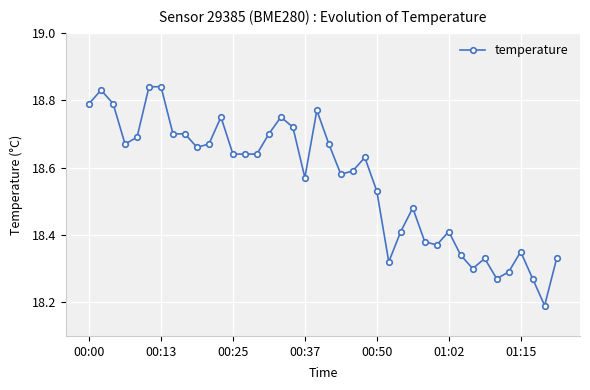

True or false: the data has more than 1 interior local peaks.

True